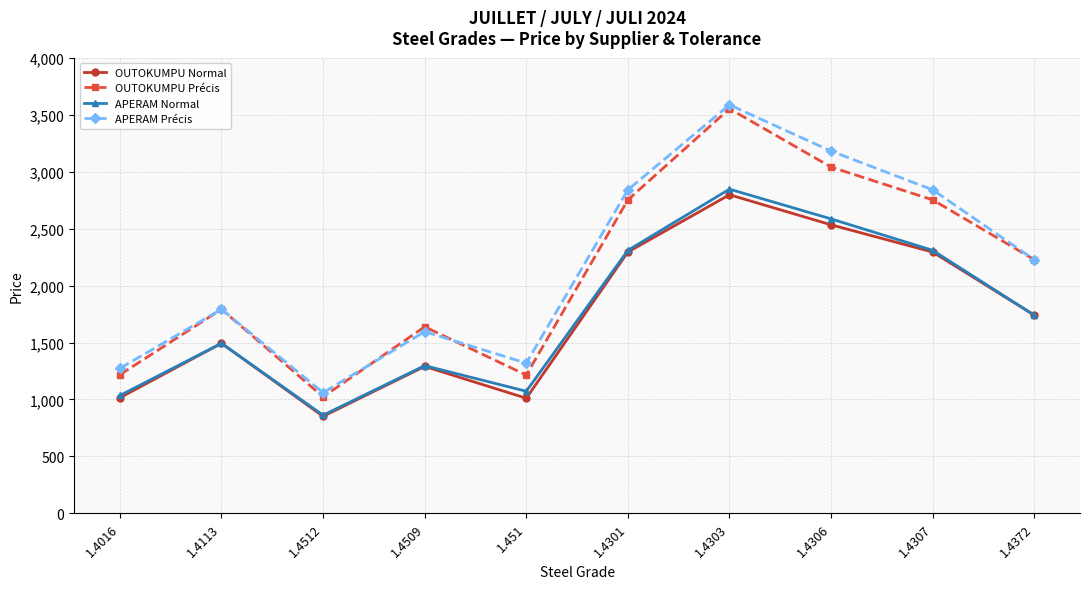

Is it true that APERAM Normal equals 2309 at 1.4307?

True